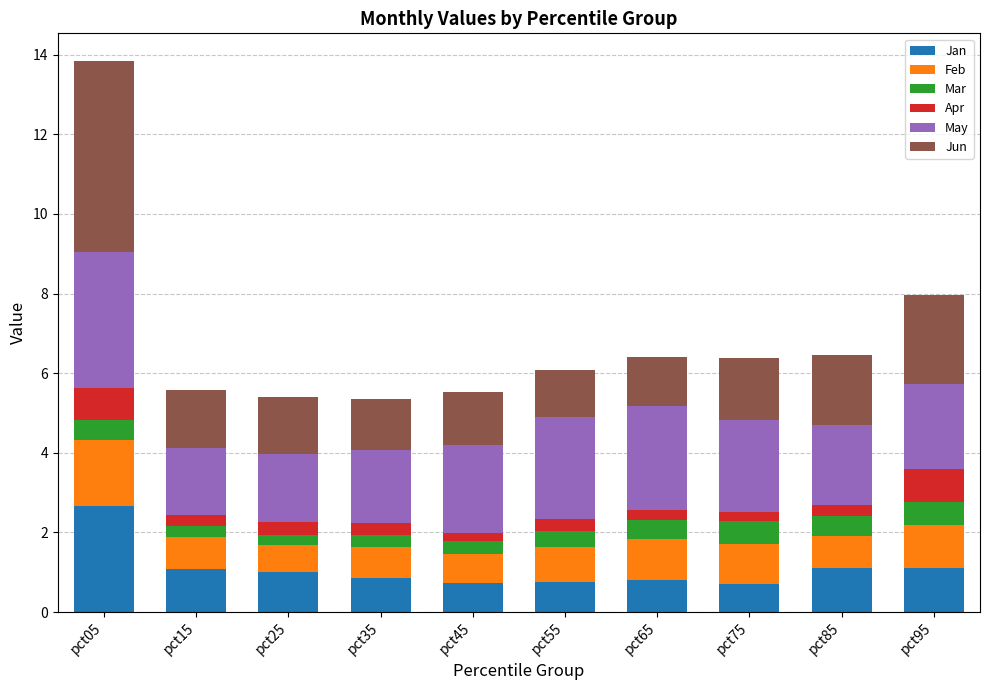

What is the maximum value for Jan?

2.7